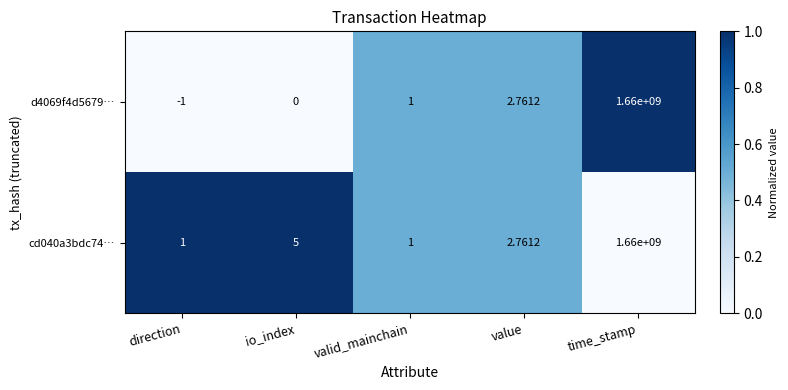

Which series has the largest total across all categories?

cd040a3bdc74…